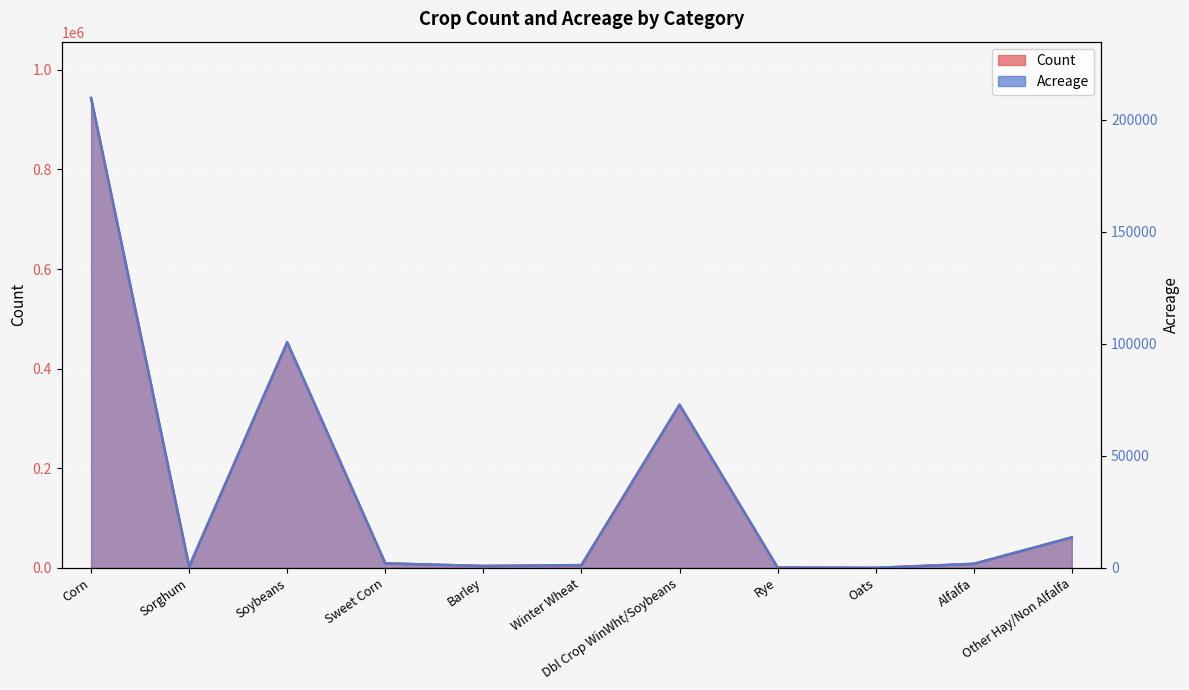

What is the maximum value for Count?

943231.0